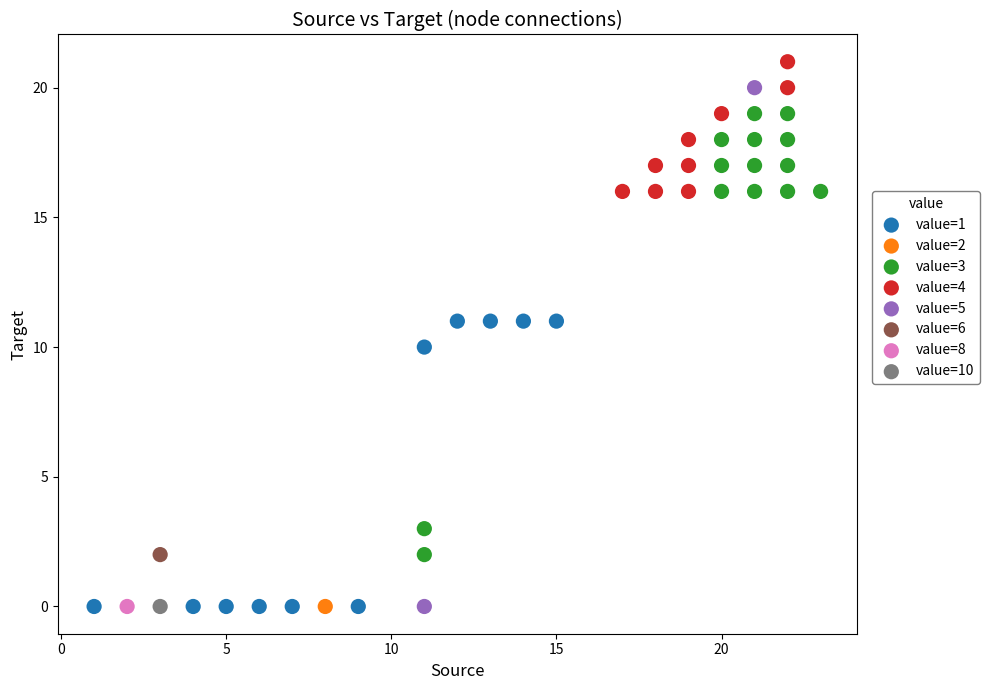

What are all the series names shown in the legend?

value=1, value=2, value=3, value=4, value=5, value=6, value=8, value=10